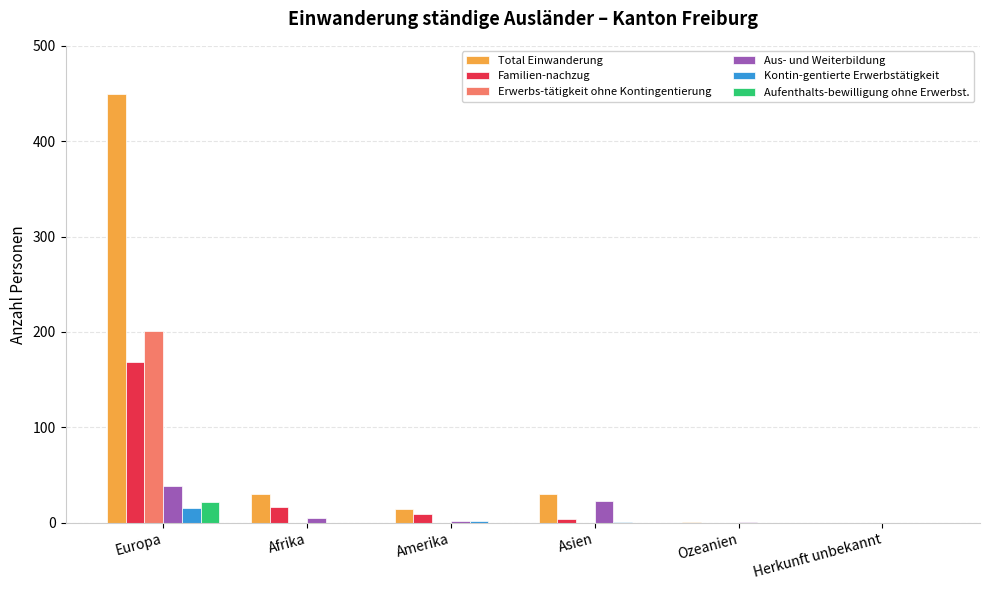

What is the sum of all Familien-nachzug values?

198